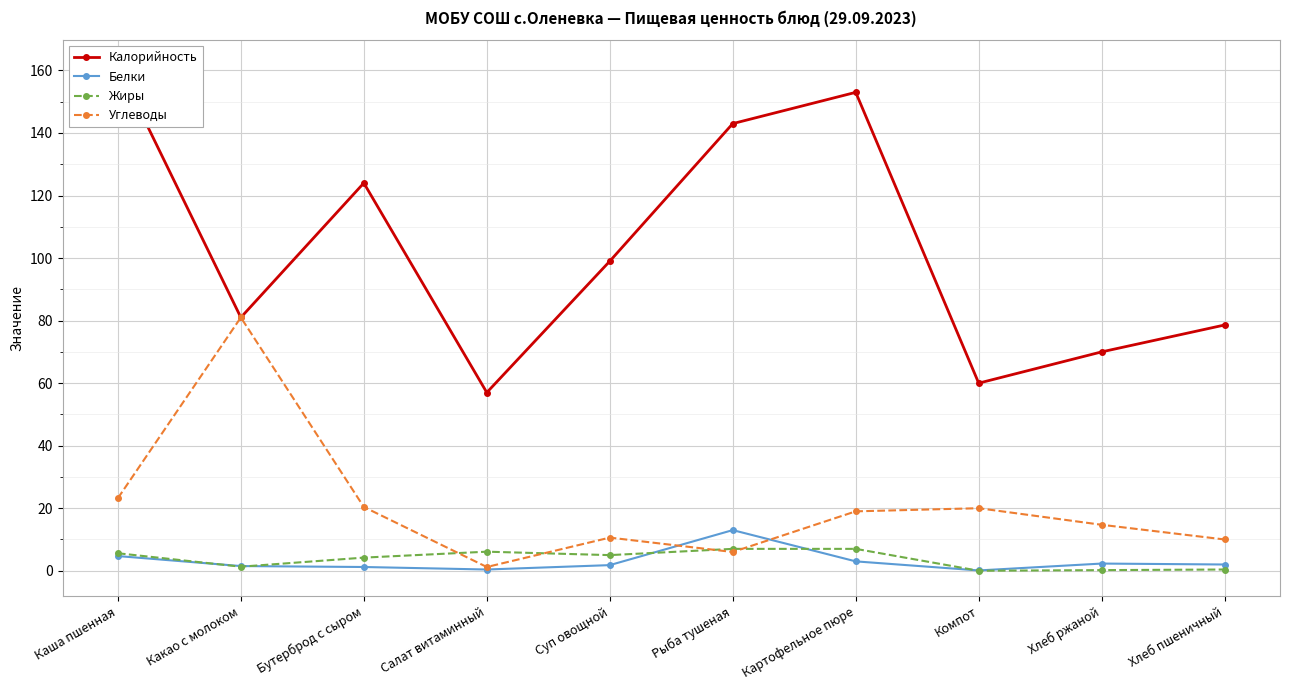

What is the difference between the second highest and second lowest values in the Белки series?

4.3